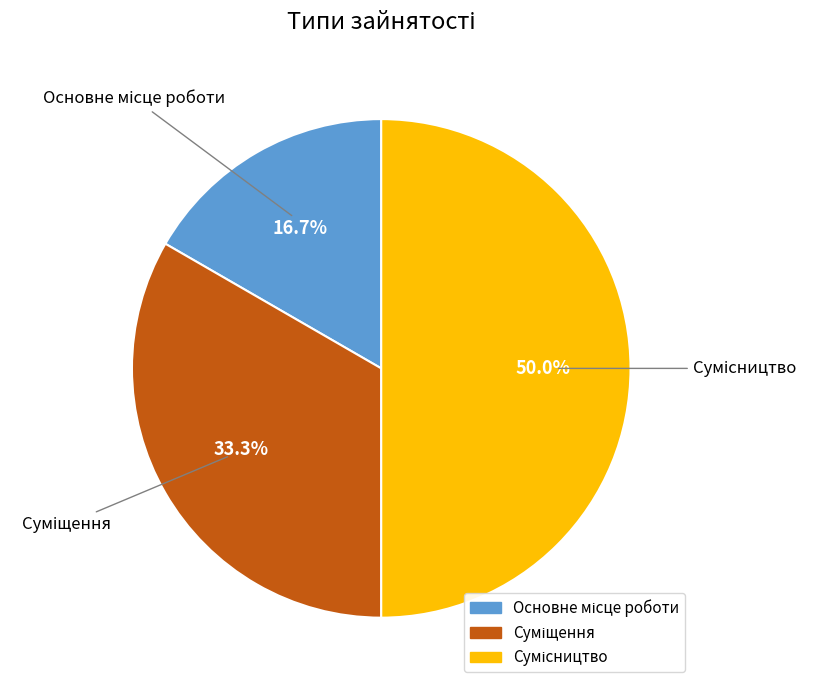

Count the number of slices in the pie.

3